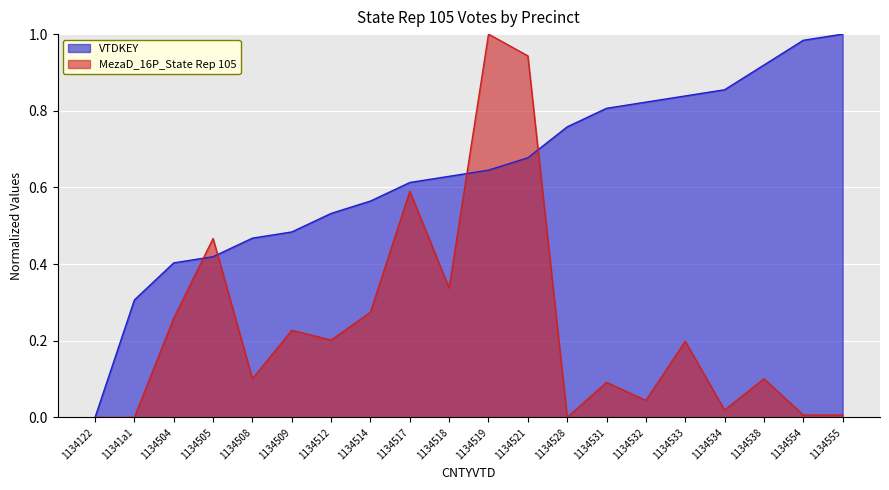

Count the number of categories in the chart.

20